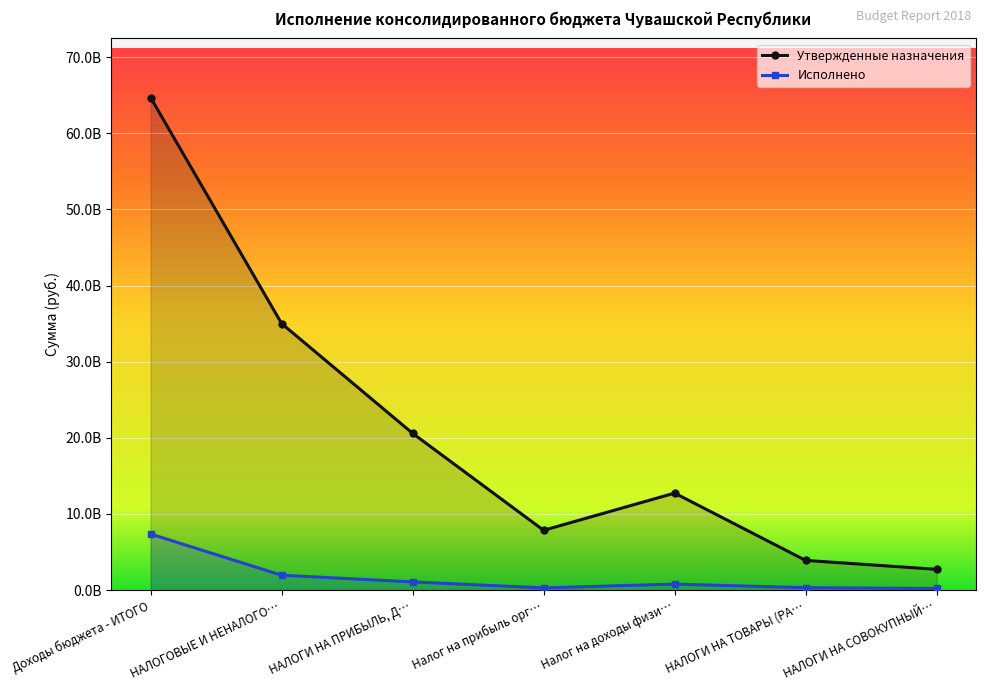

Rank the categories by Исполнено value from lowest to highest.

НАЛОГИ НА СОВОКУПНЫЙ…, Налог на прибыль орг…, НАЛОГИ НА ТОВАРЫ (РА…, Налог на доходы физи…, НАЛОГИ НА ПРИБЫЛЬ, Д…, НАЛОГОВЫЕ И НЕНАЛОГО…, Доходы бюджета - ИТОГО